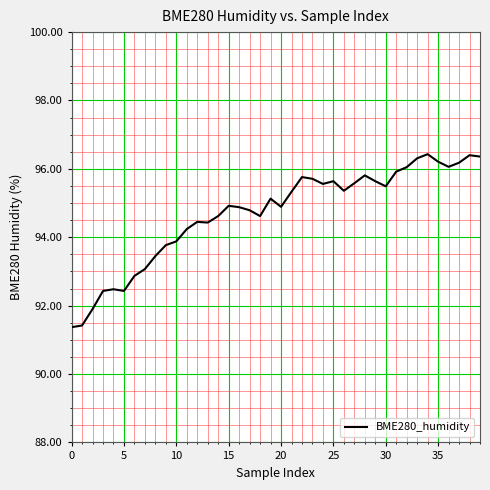

What is the minimum value shown in the chart?

91.4